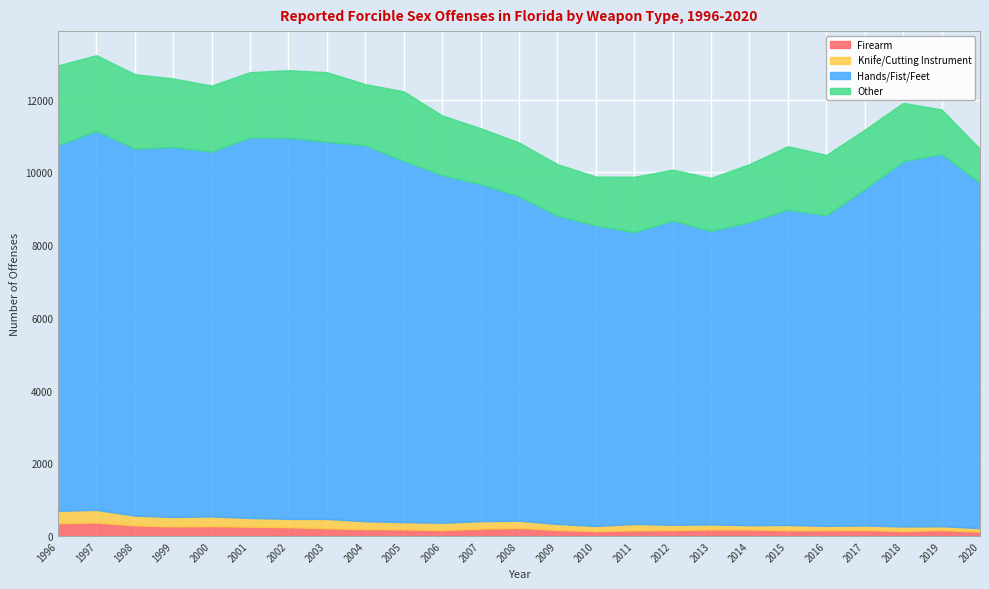

How many data points in Firearm are less than 180?

11